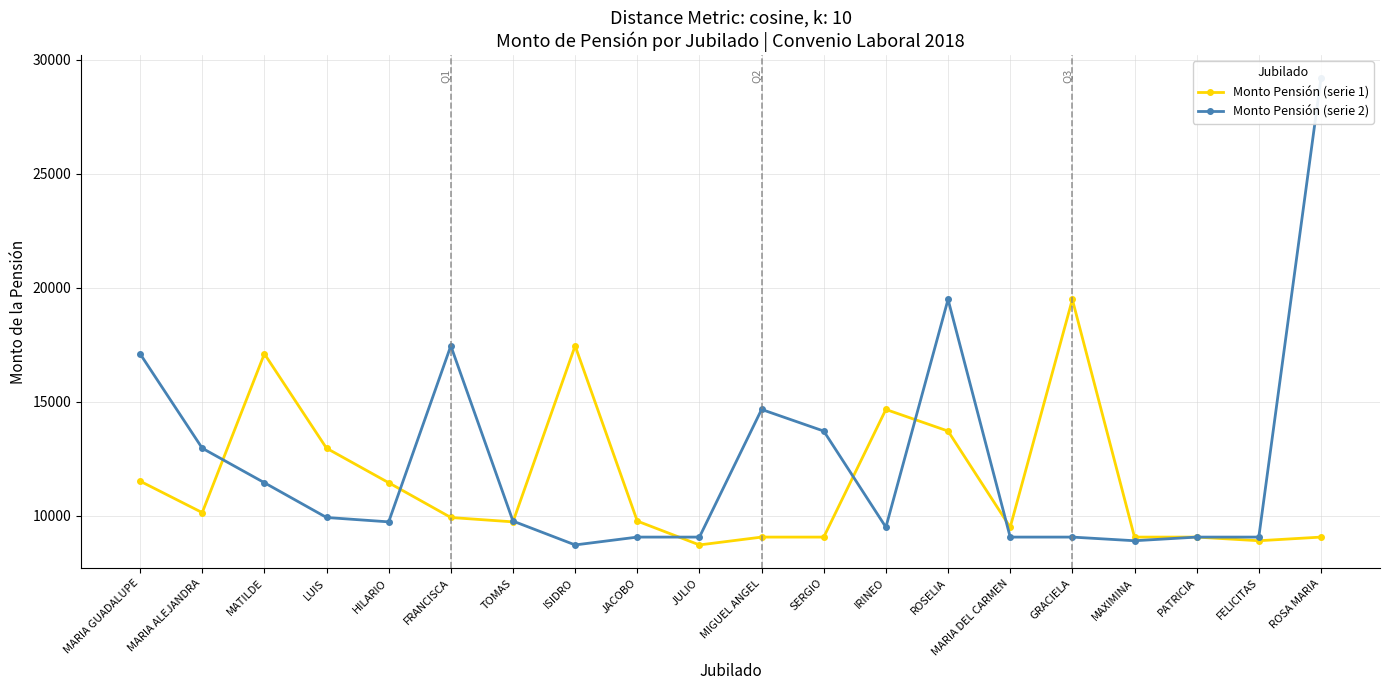

At ROSELIA, list the series in order from smallest to largest.

Monto Pensión (serie 1), Monto Pensión (serie 2)